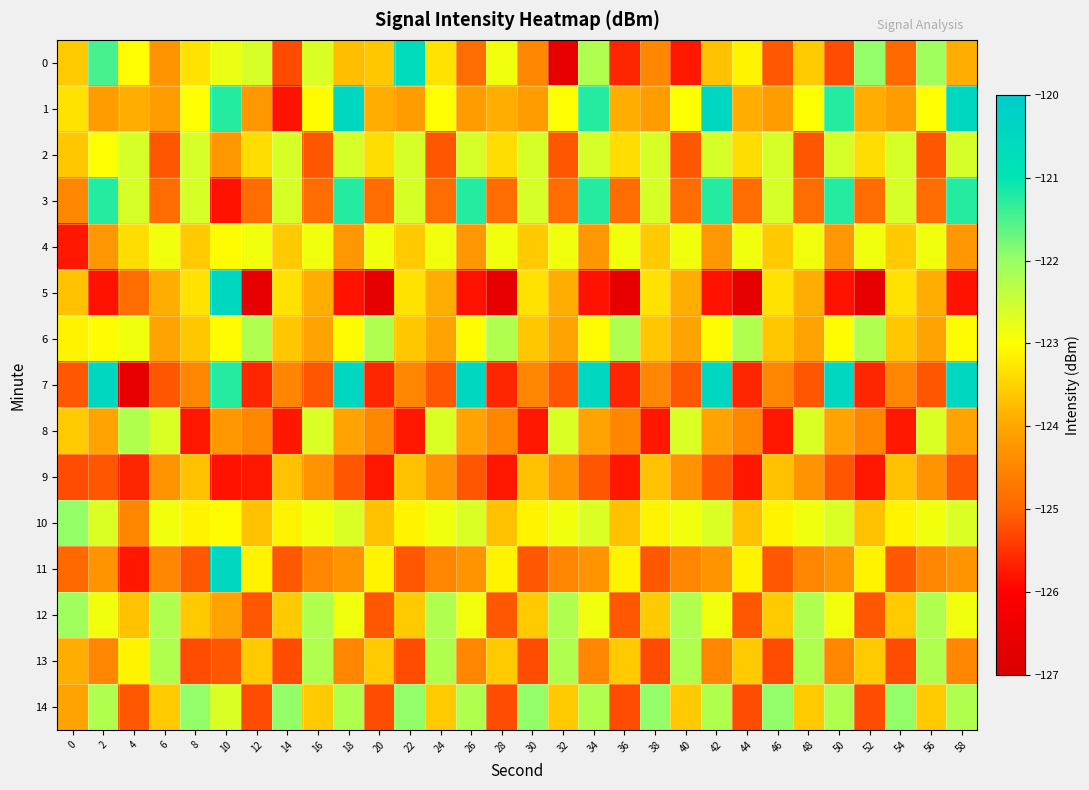

Which has a higher value, 36 or 52?

52